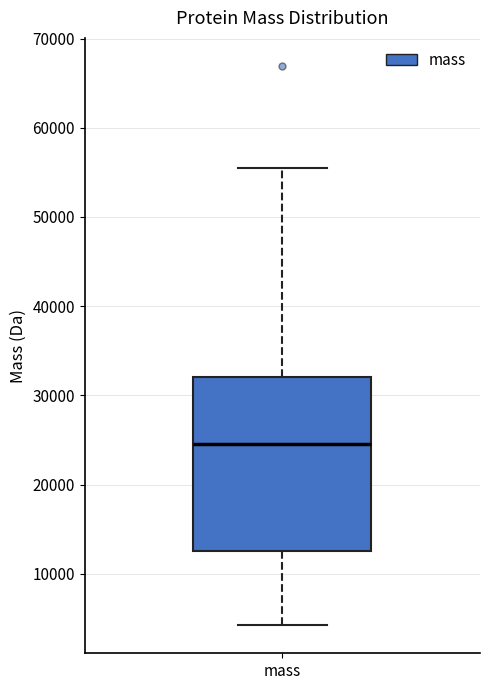

Read this box plot against the y-axis: the position of the median line, the range covered by the box, and the ends of both whiskers. The values are not printed on the chart, so give them approximately, as read against the axis.

median 25000, box 13000 to 32000, whiskers 4000 to 55000